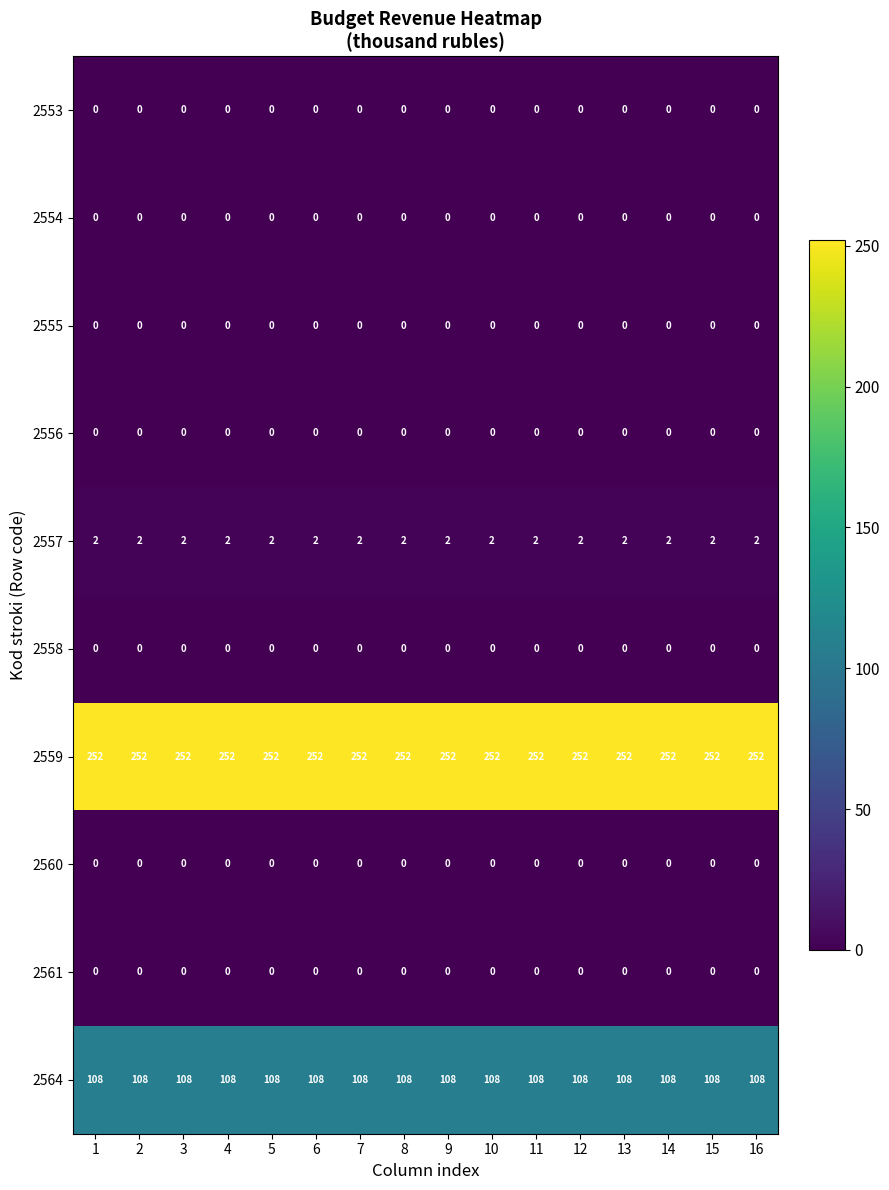

True or false: 2554 has a value of 0 at 13.

True